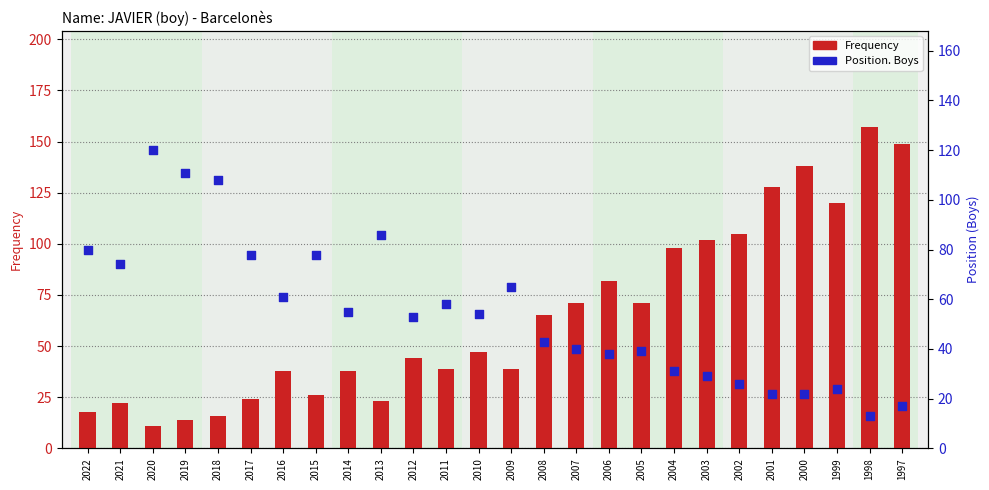

Is the value of Position. Boys at 1999 greater than the value of Frequency at 2002?

No